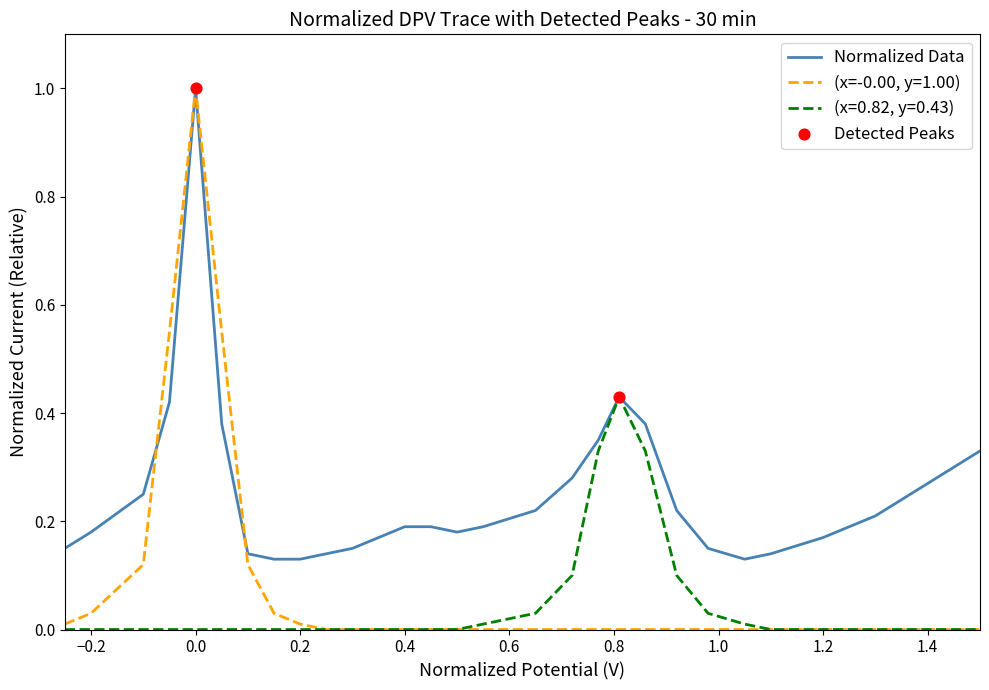

Rank the series by their average value, from highest to lowest.

Normalized Data, (x=-0.00, y=1.00), (x=0.82, y=0.43)